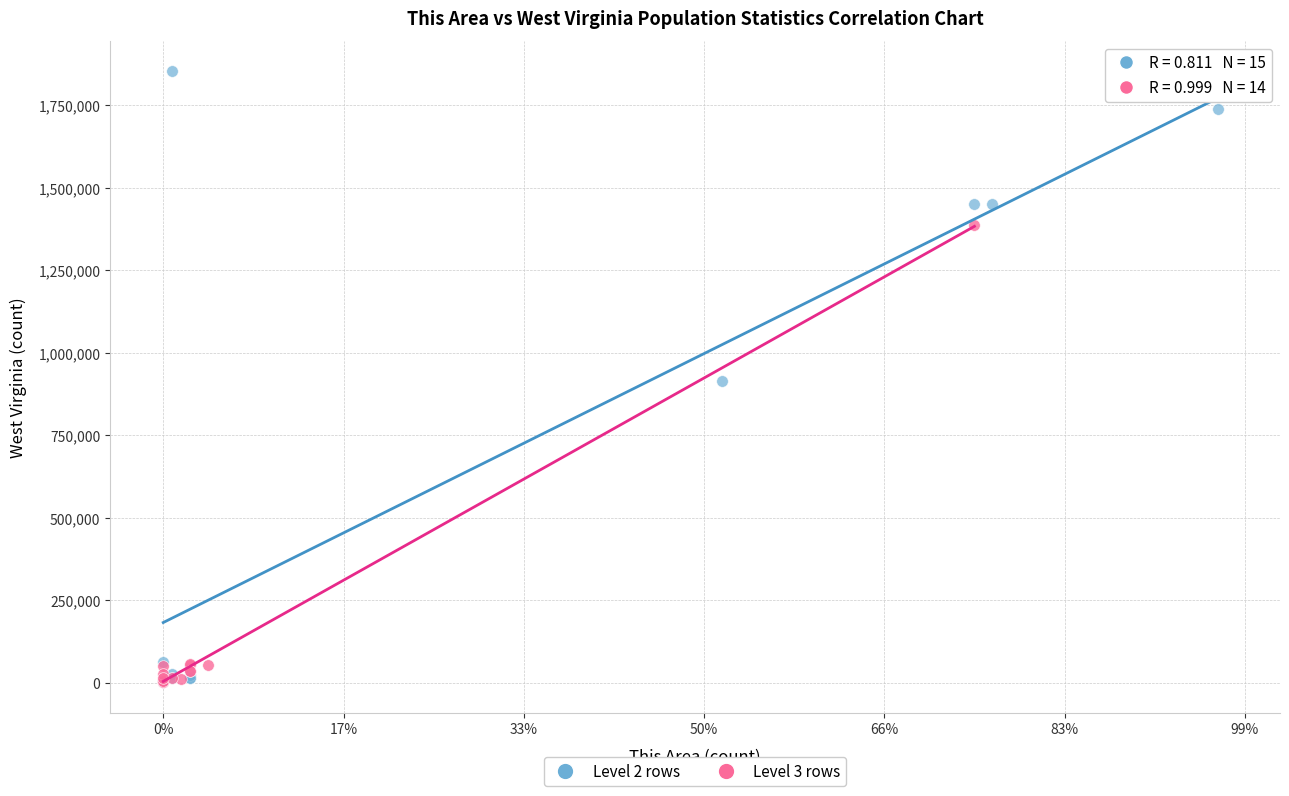

Which series has the largest Y range (max minus min)?

Level 2 rows